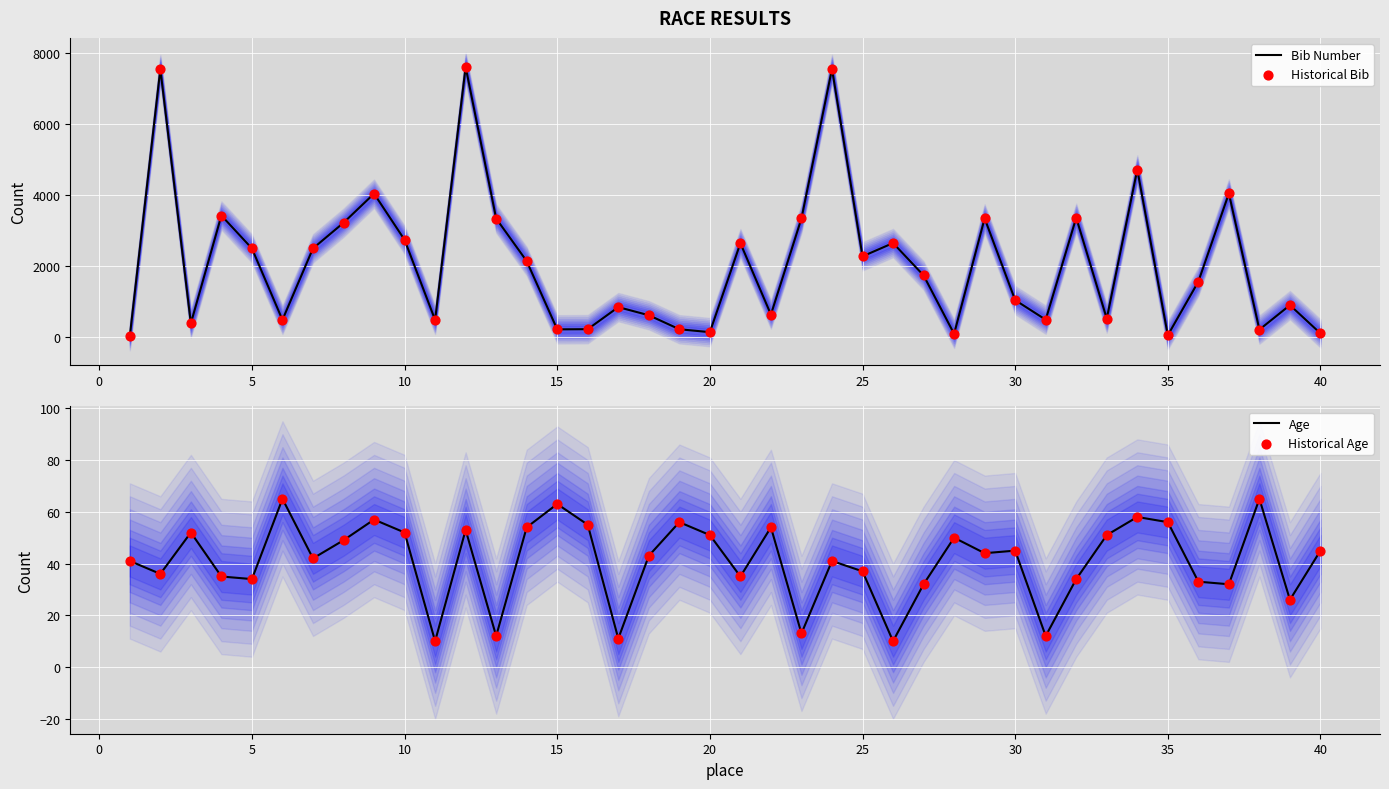

What are all the series names shown in the legend?

Bib Number, Historical Bib, Age, Historical Age